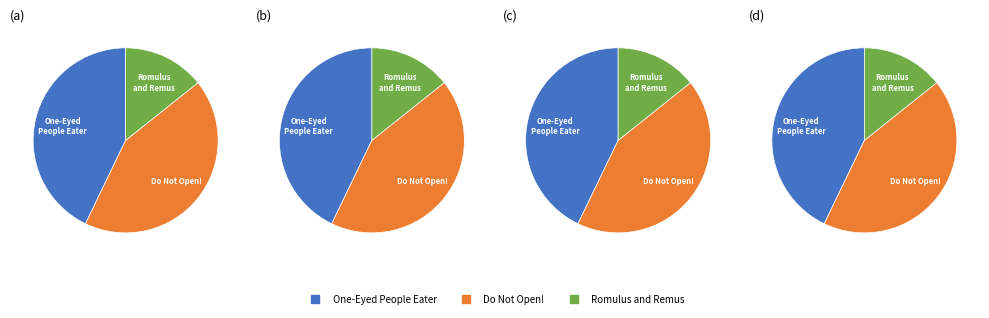

The One-Eyed People Eater (408884989) slice represents 36% of the pie. True or false?

False